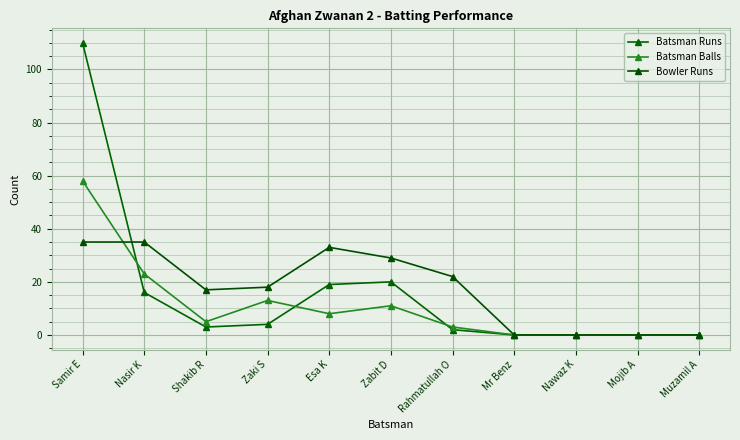

What is the spread (max minus min) of values at Zaki S?

14